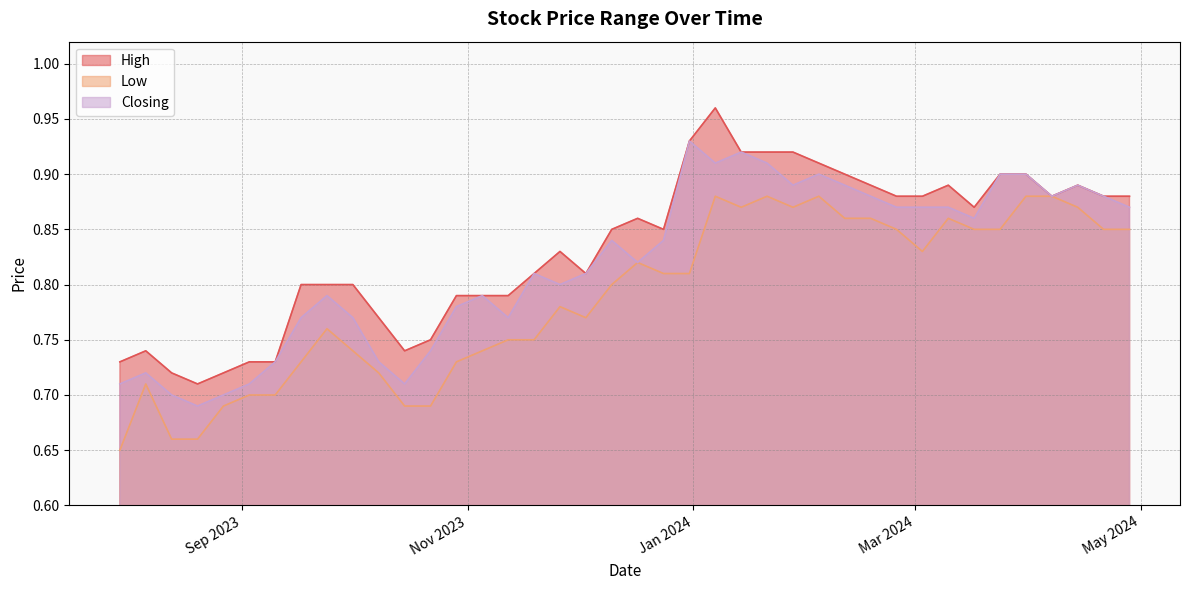

How many High values are between 0 and 1?

40